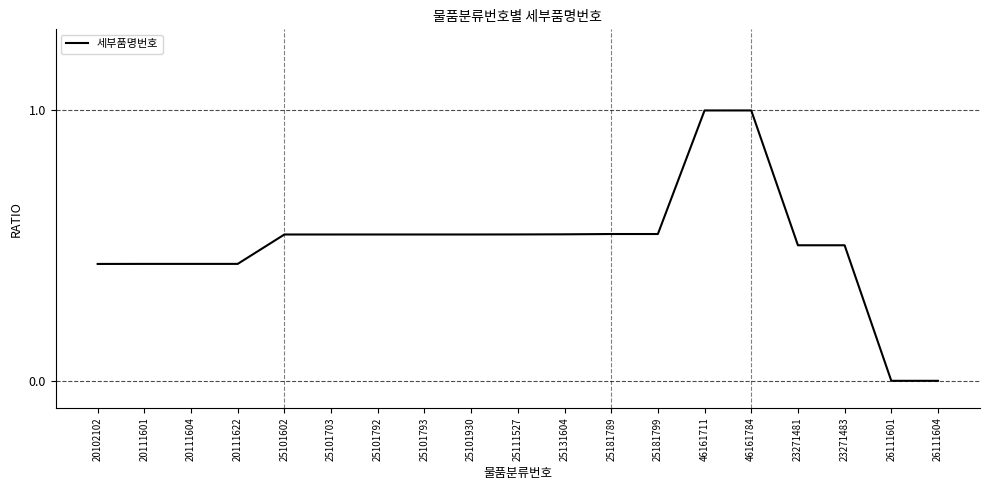

Count the number of data series in this chart.

1